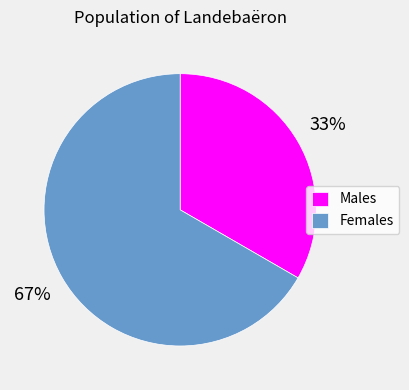

Approximately how many times larger is the value at Males compared to Females?

0.5